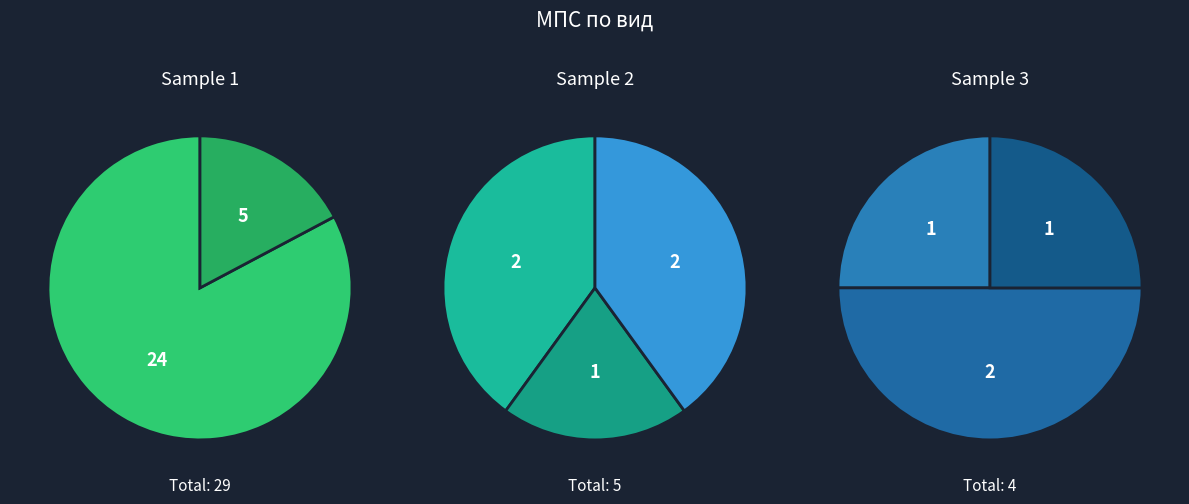

What is the change in value from товарен to трактор / шаси?

-4